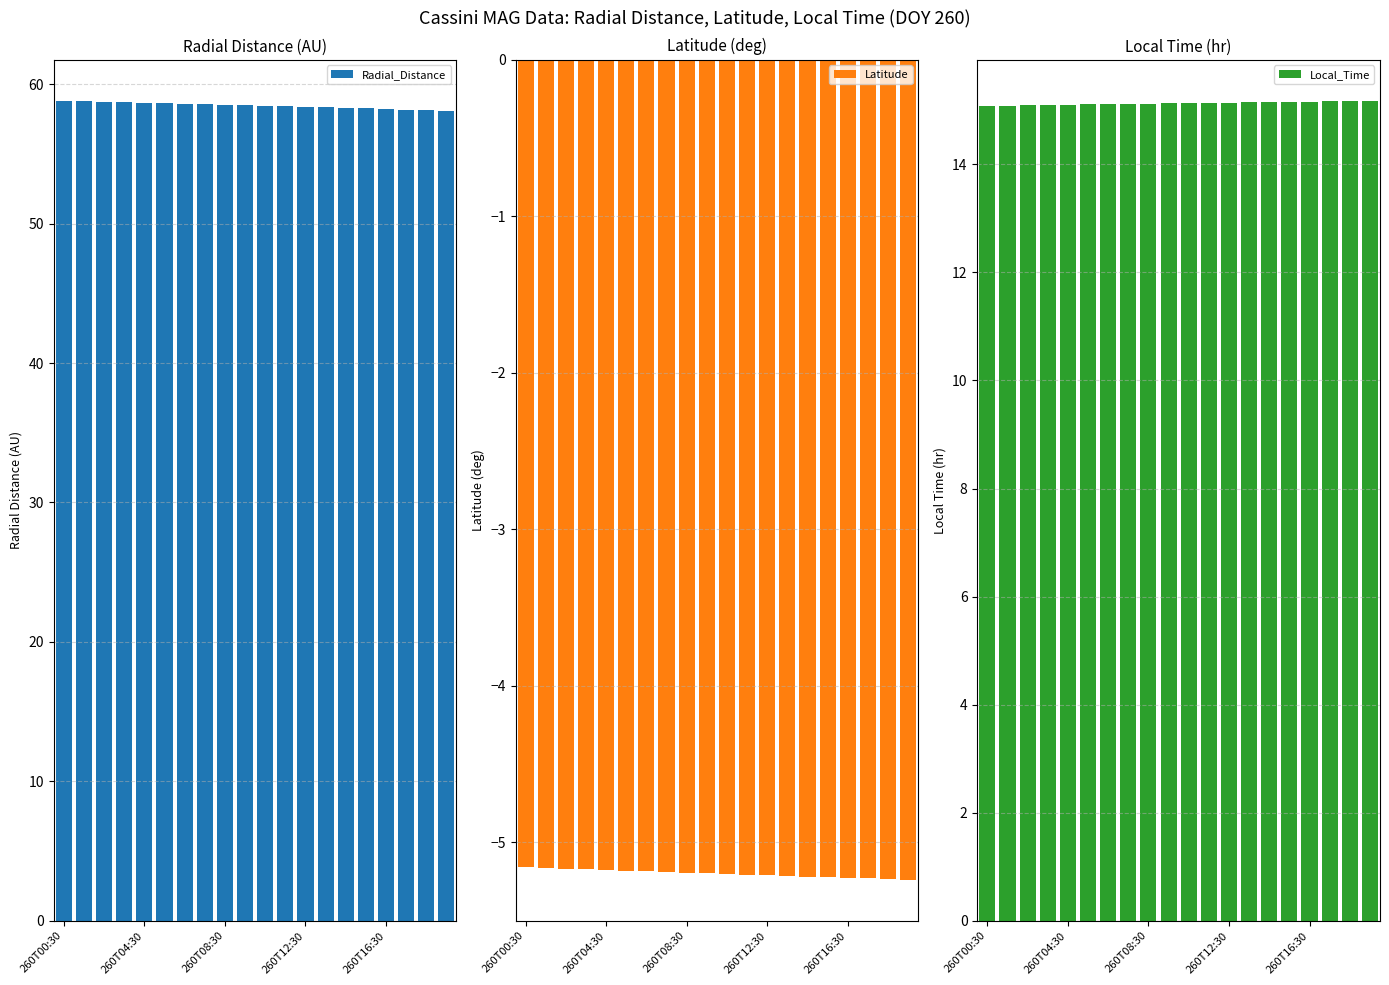

Does the chart contain stacked bars?

No